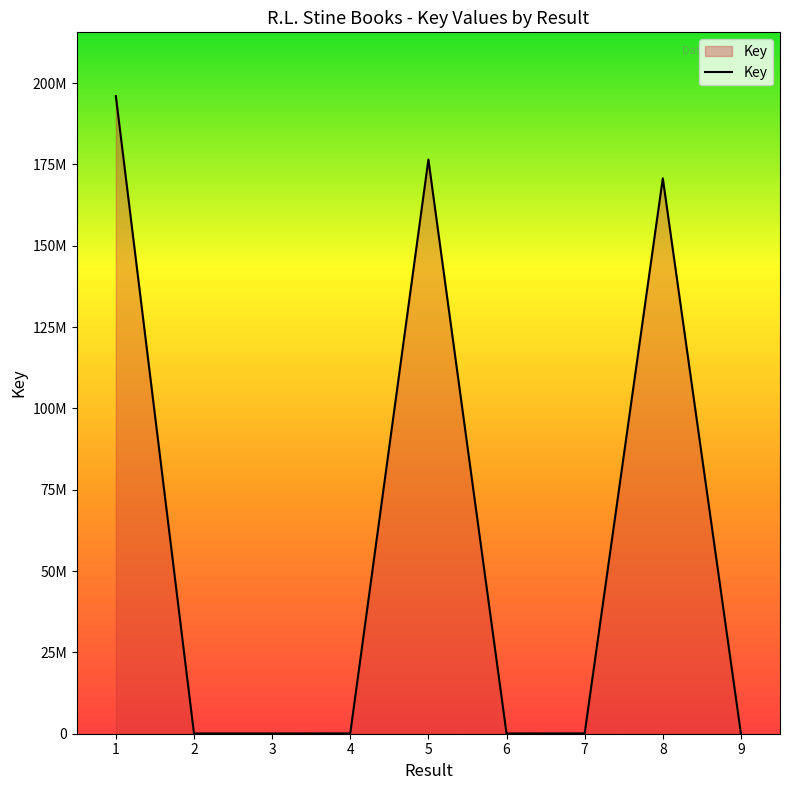

Does the chart have visible grid lines?

No